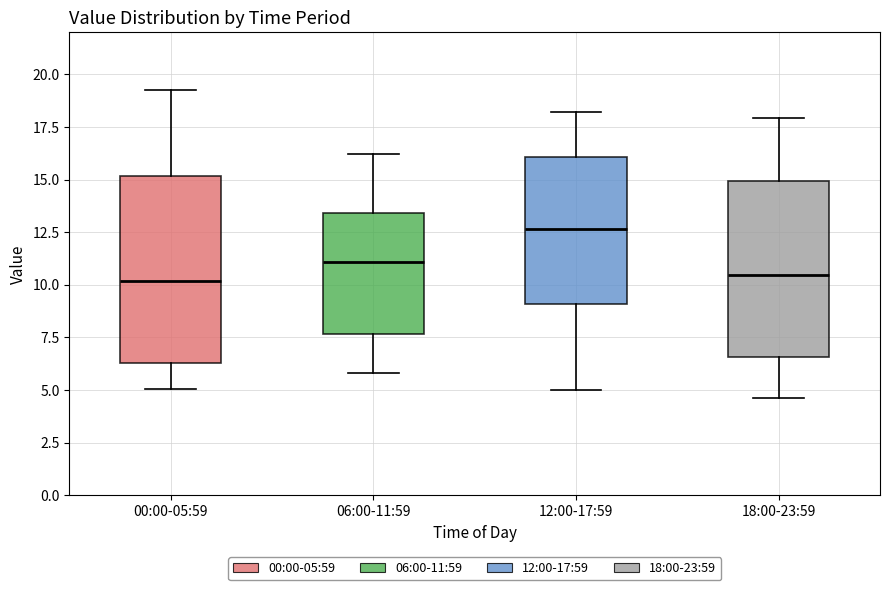

Which box's median line is the highest?

12:00-17:59